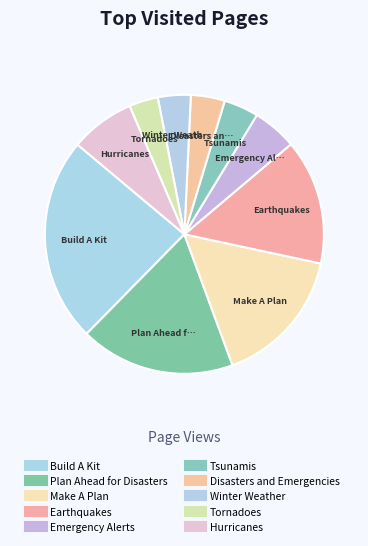

To the nearest percent, what portion does Emergency Alerts represent?

5%